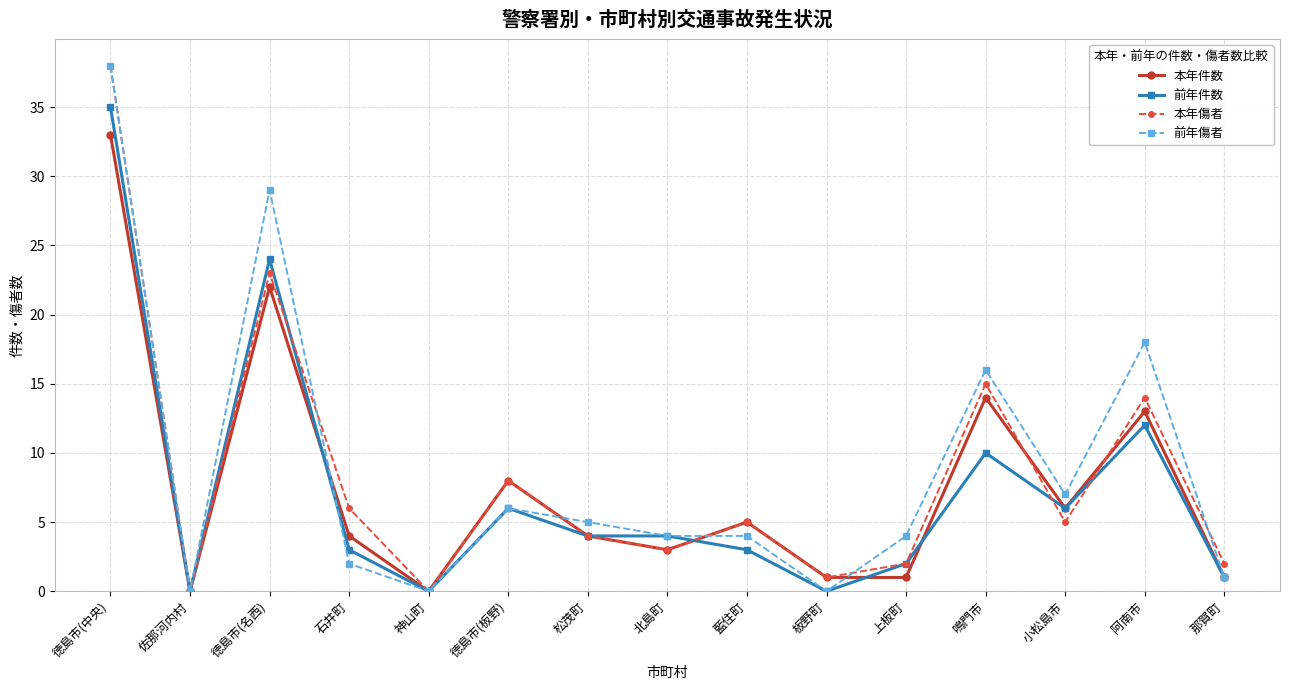

What is the difference between the highest and lowest values at 徳島市(名西)?

7